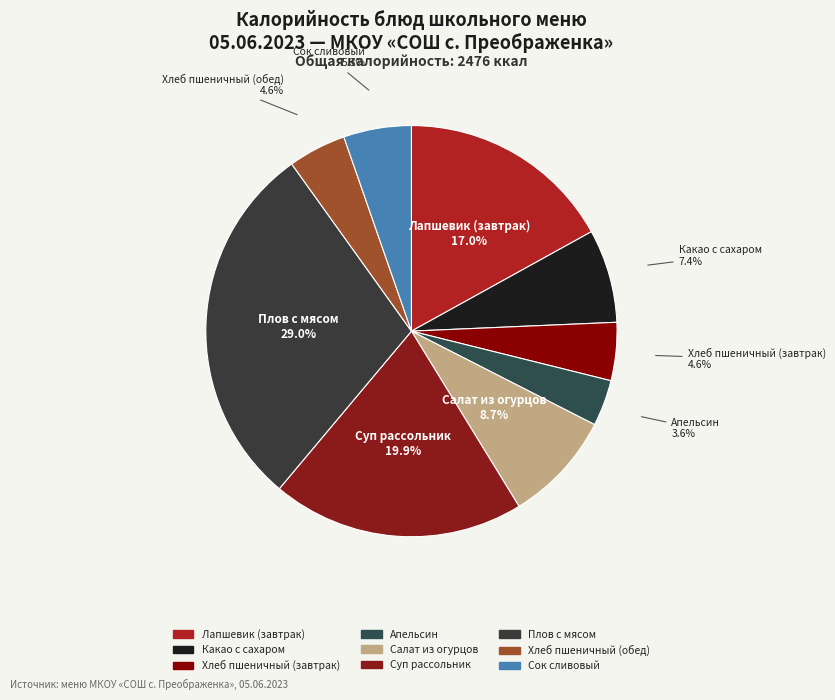

How much of the chart is everything except Хлеб пшеничный (обед)?

95.4%